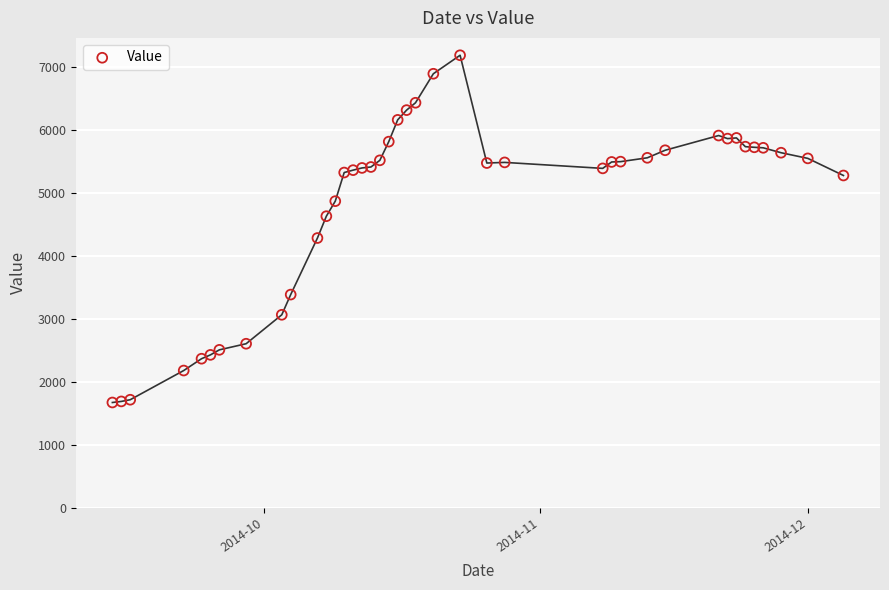

What is the range of X values (max minus min)?

82